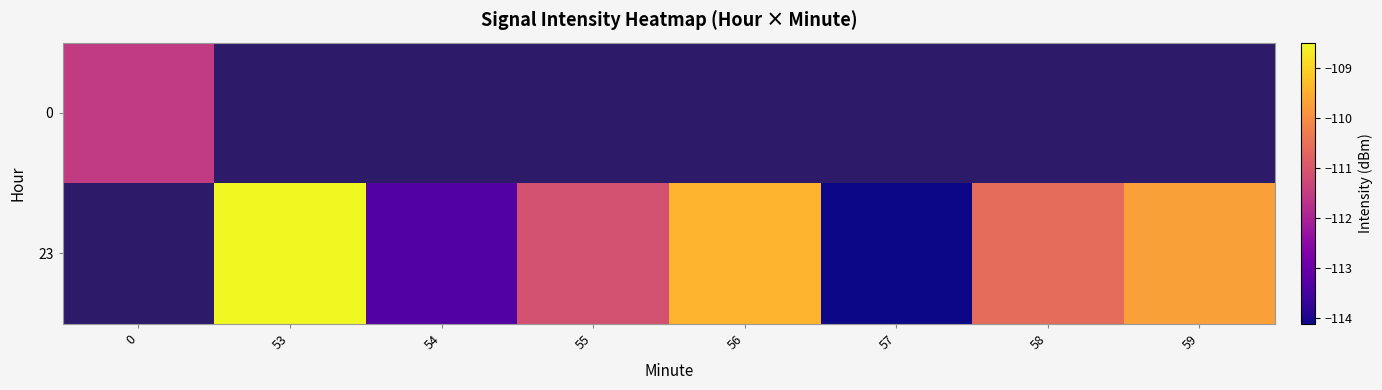

The value of 23 at 58 is -110.6. True or false?

True